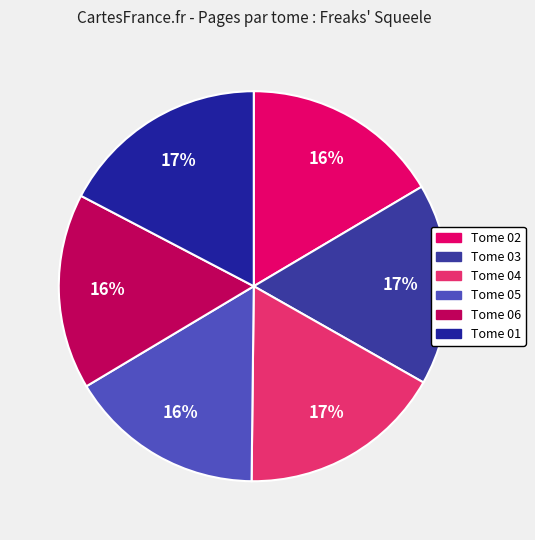

Rank the categories by value from highest to lowest.

Tome 01, Tome 04, Tome 03, Tome 02, Tome 05, Tome 06